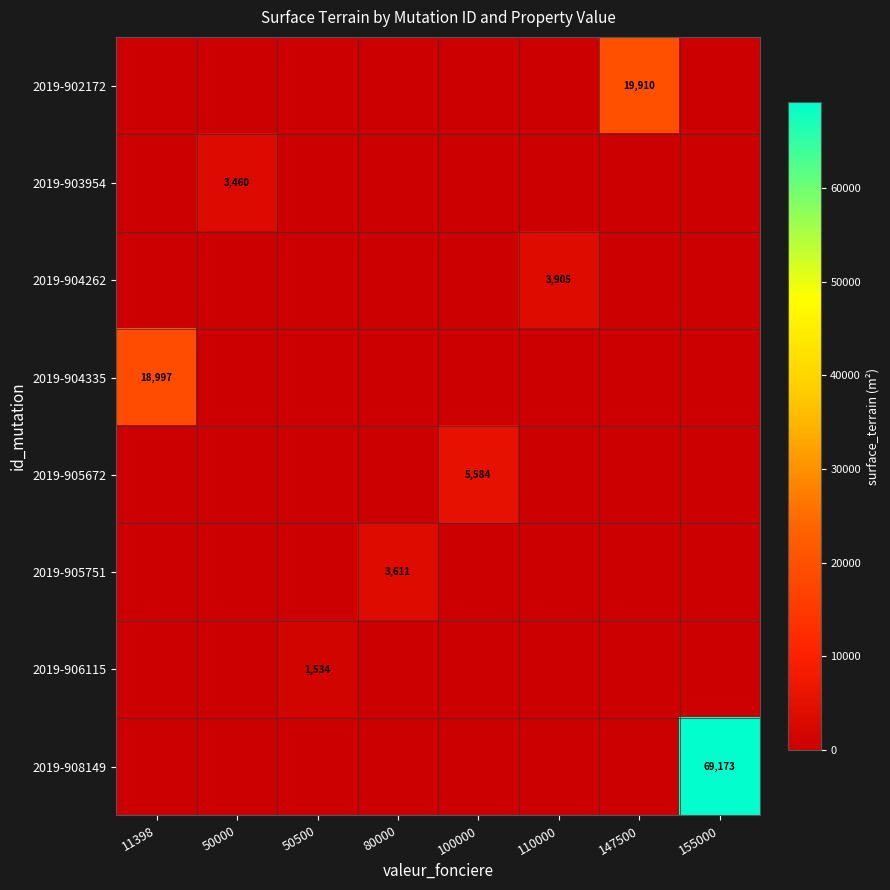

The 2019-902172 series shows 30650 at 147500. True or false?

False